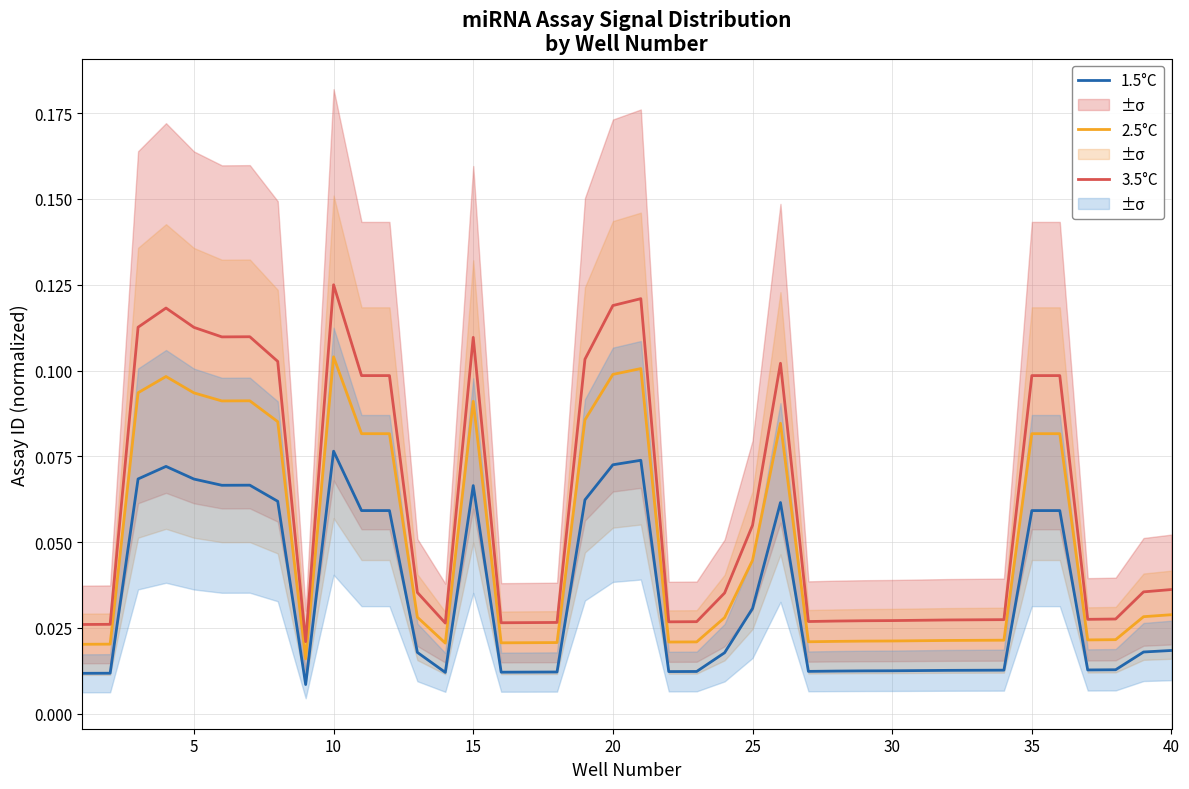

What is the sum of all 2.5°C values?

2.0